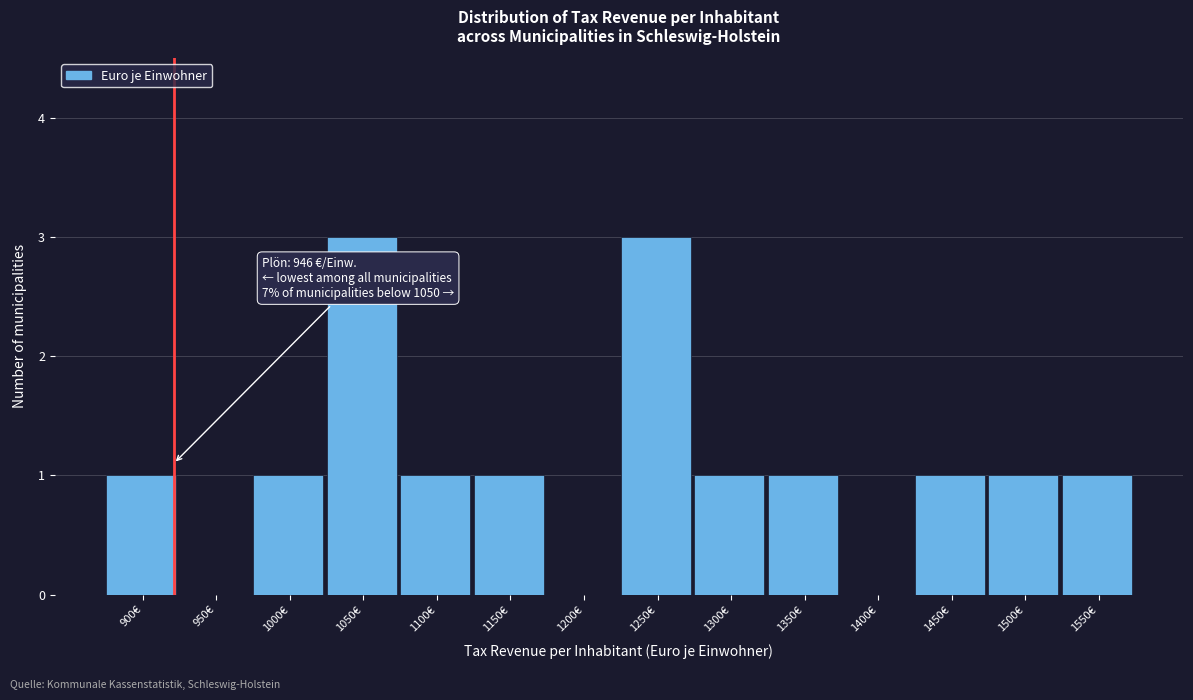

Reading right to left, transcribe all the data shown in this chart.

1550€=1	1500€=1	1450€=1	1400€=0	1350€=1	1300€=1	1250€=3	1200€=0	1150€=1	1100€=1	1050€=3	1000€=1	950€=0	900€=1